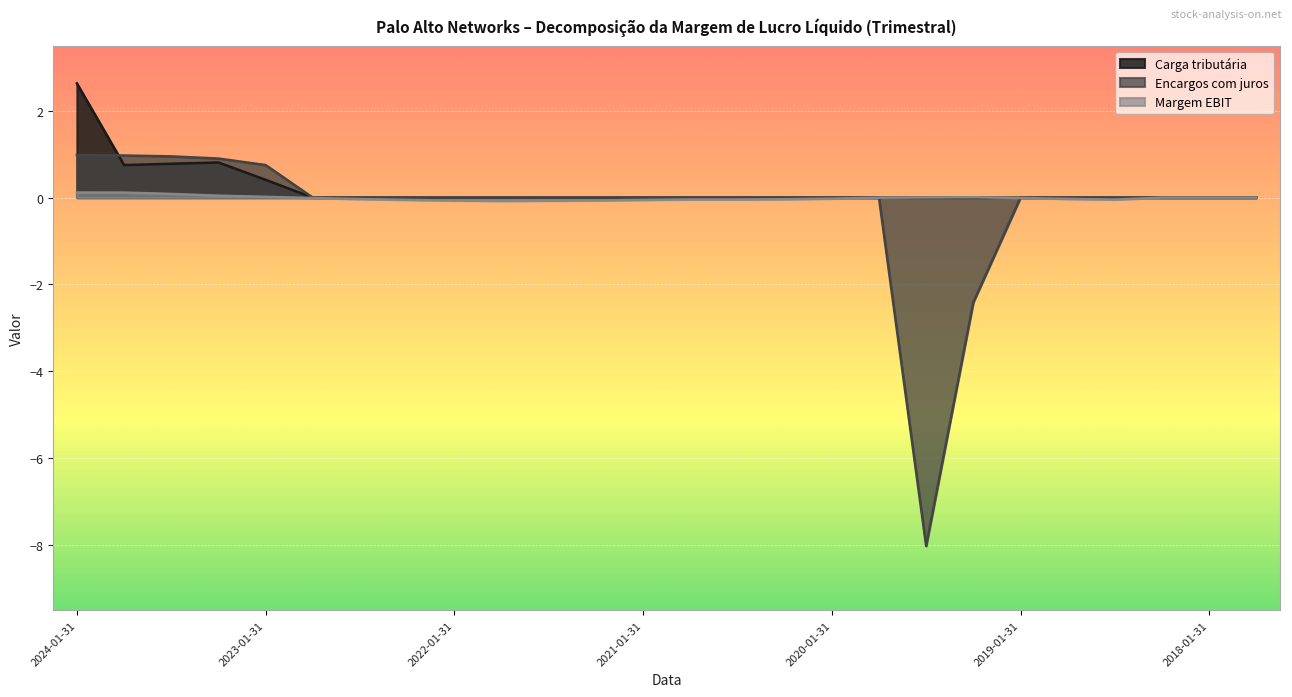

How many interior local valleys does the Margem EBIT series have?

3